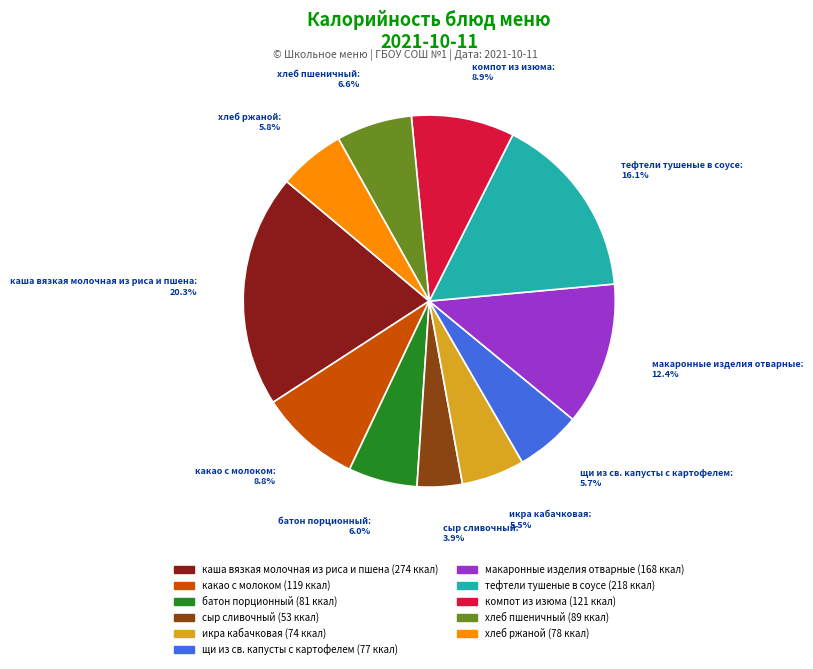

Is there a majority slice in this chart?

No